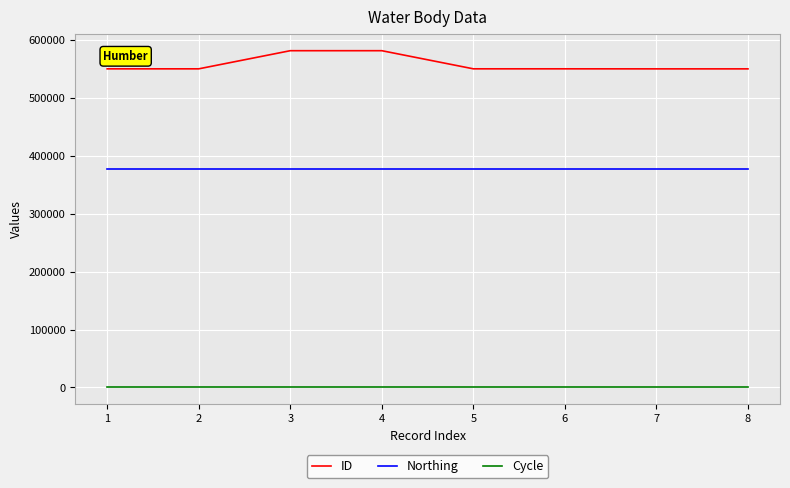

List the series in order of their peak value, highest first.

ID, Northing, Cycle